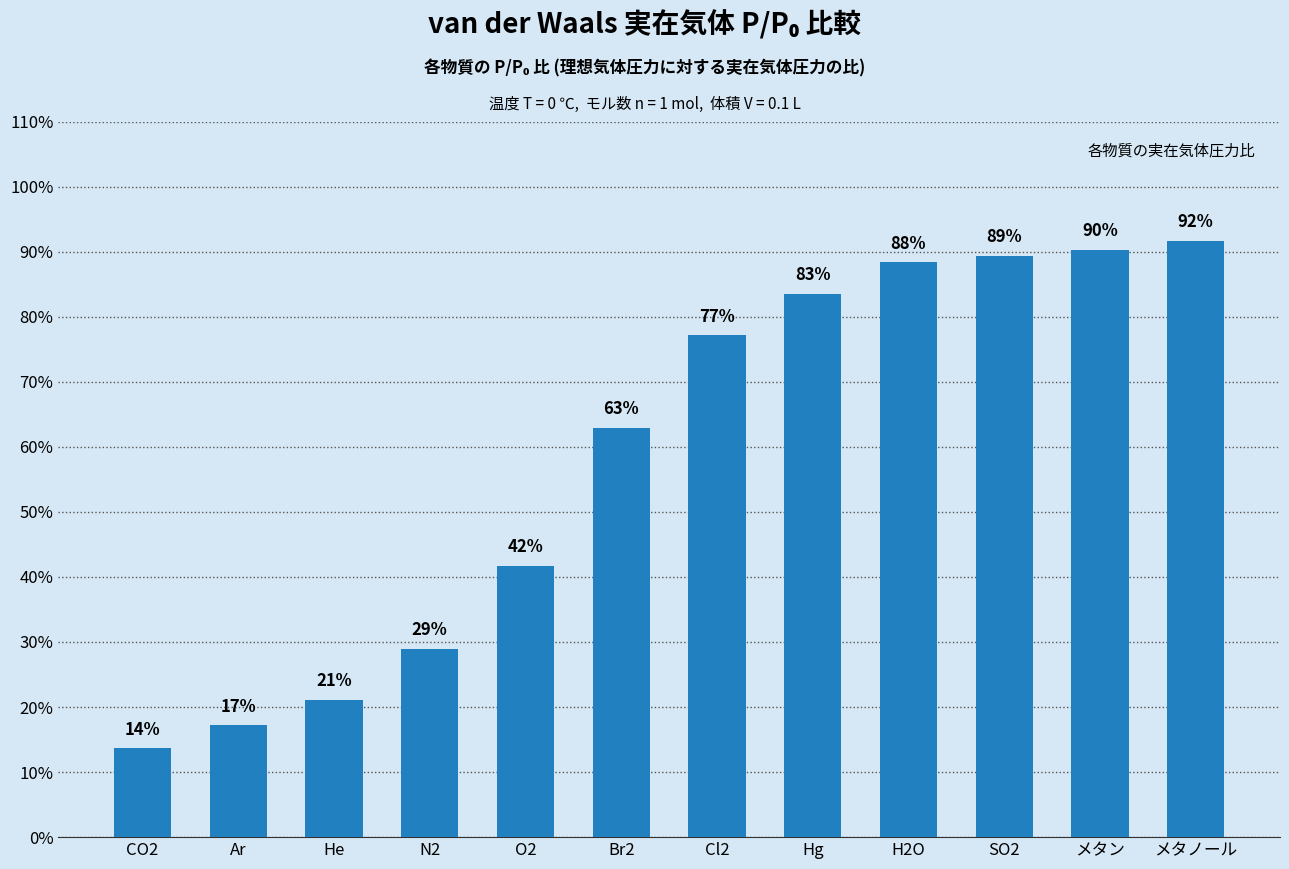

Does the chart contain any negative values?

No